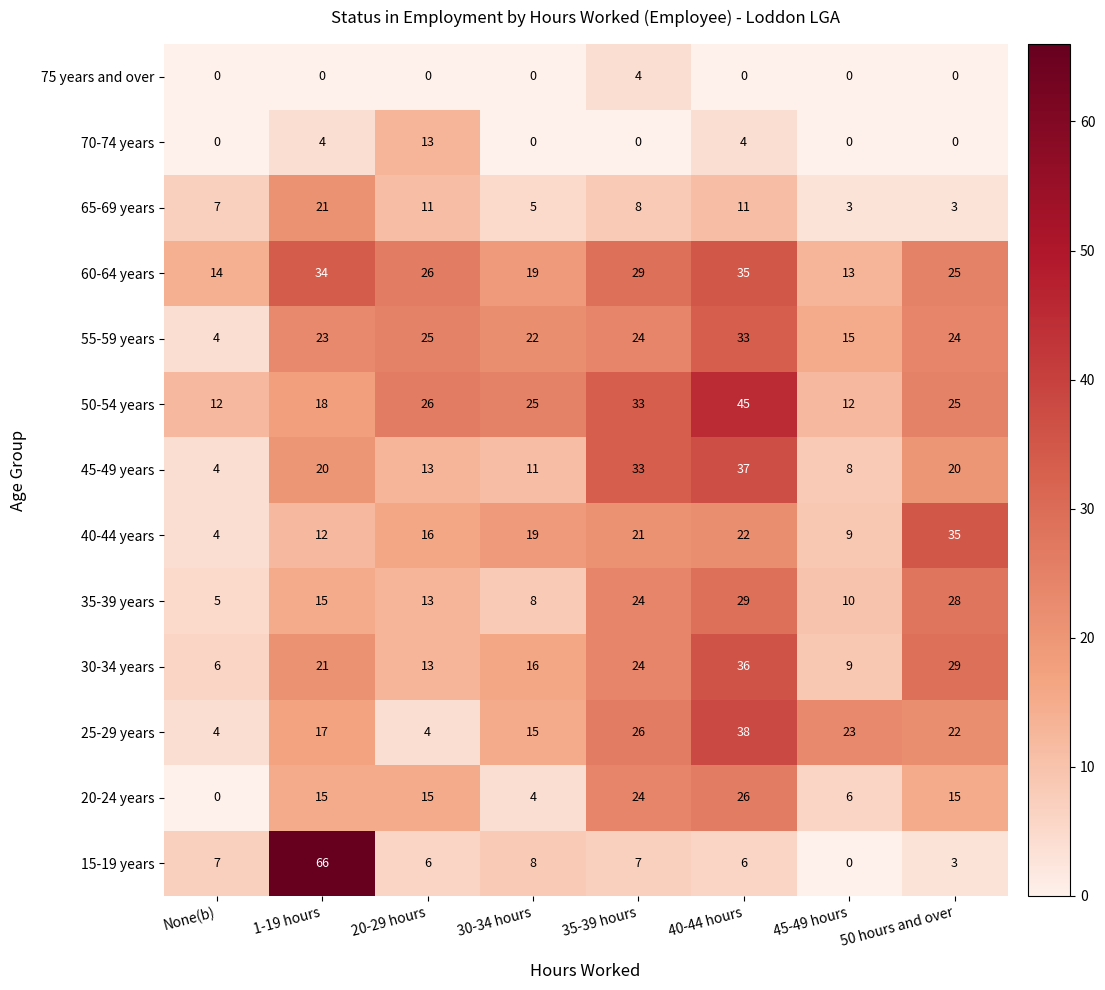

At which label is 30-34 years closest to 21?

1-19 hours